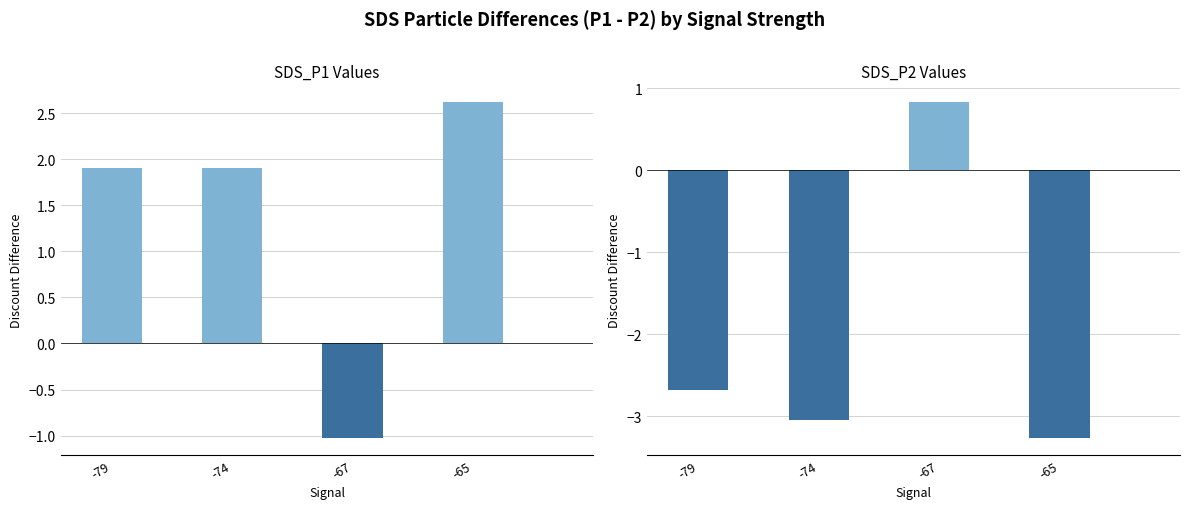

How many values in the SDS_P1 diff series are below 1?

1